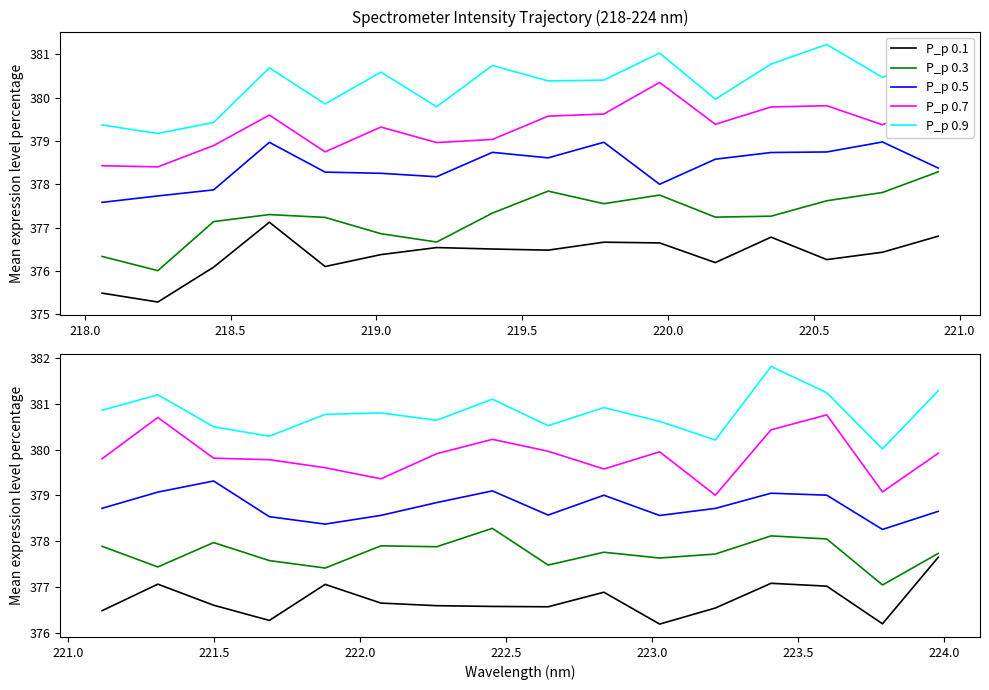

List the series in order of their overall mean, lowest first.

P_p 0.1, P_p 0.3, P_p 0.5, P_p 0.7, P_p 0.9